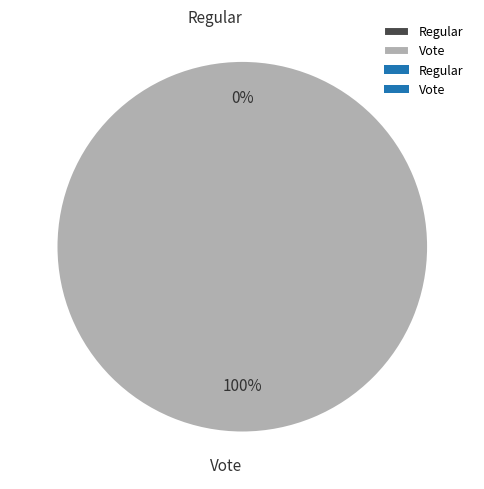

To the nearest percent, what percentage of the pie is Vote?

100%